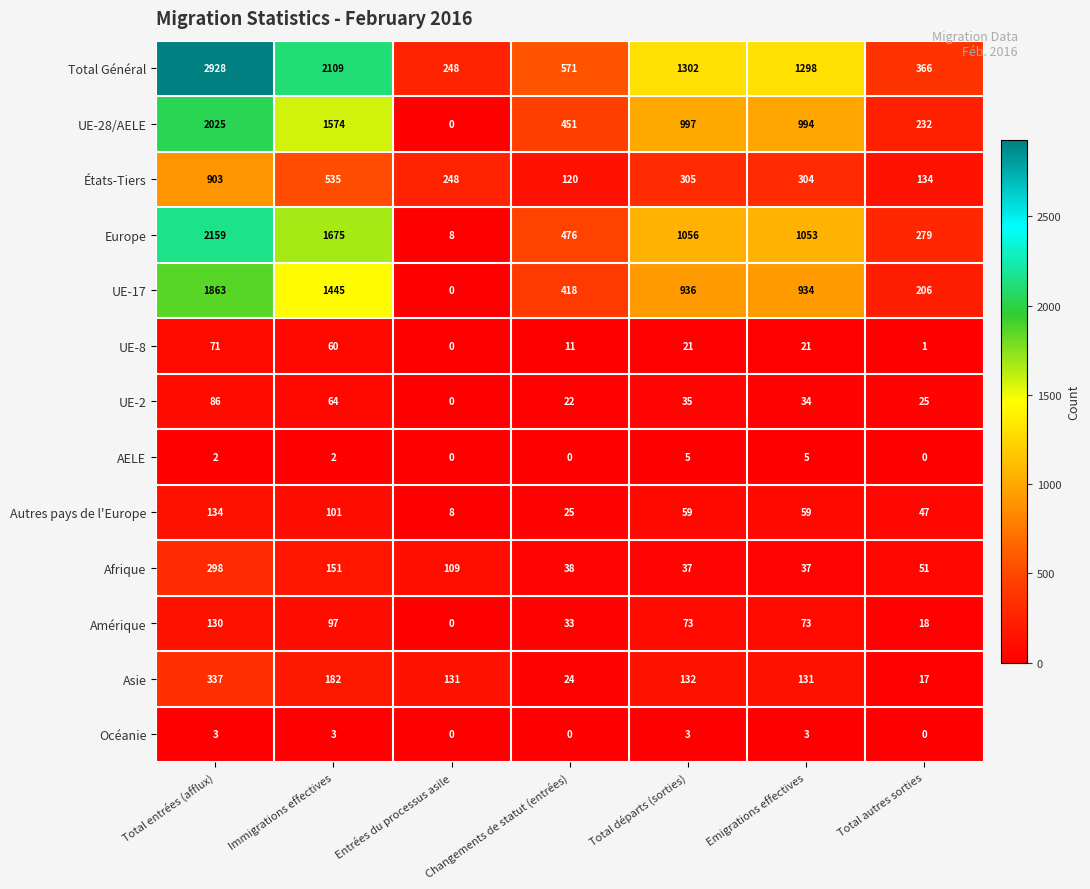

At which label does UE-17 reach its minimum?

Entrées du processus asile